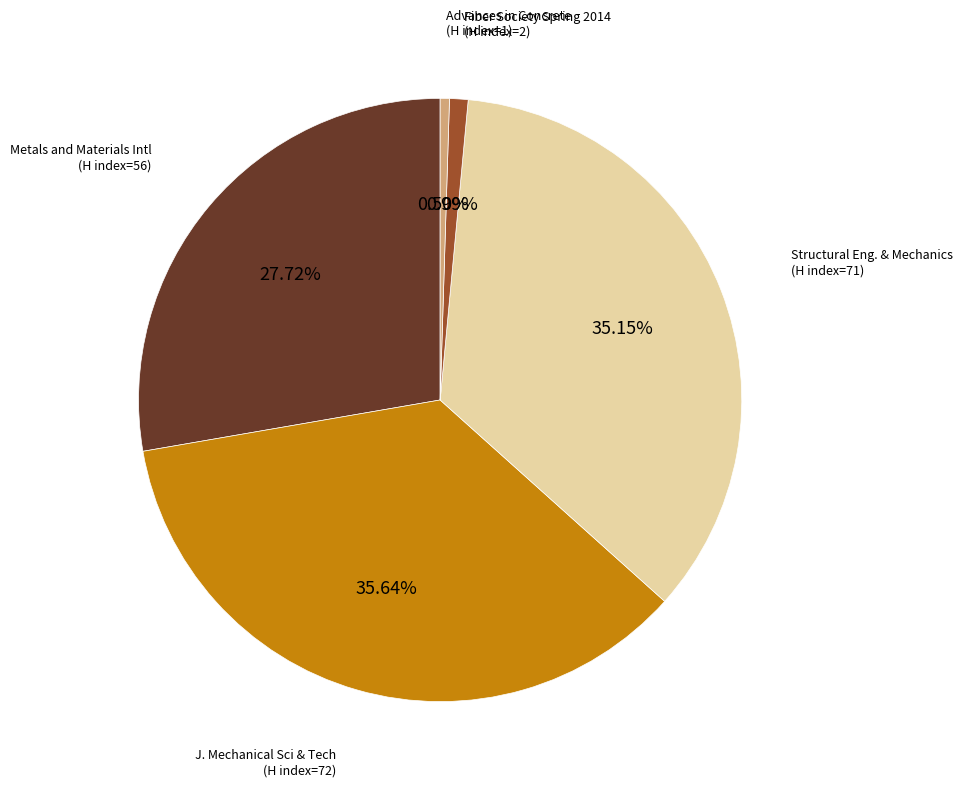

Is there any slice that represents more than half of the pie?

No